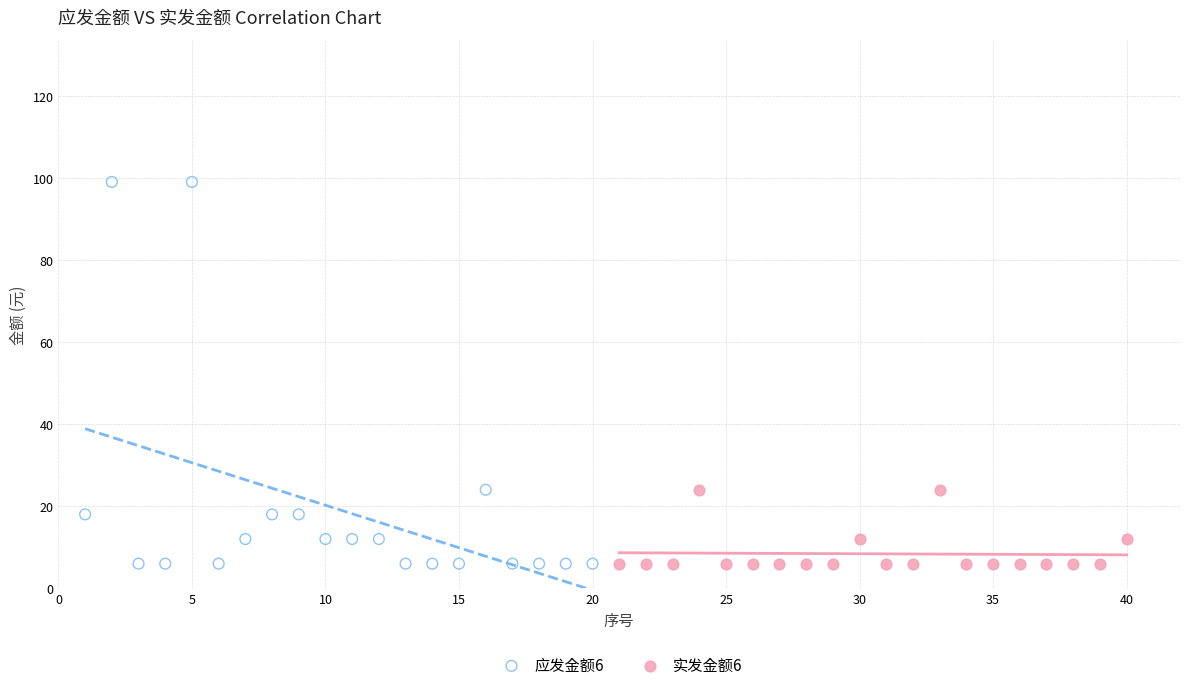

Which series has the largest Y range (max minus min)?

应发金额6